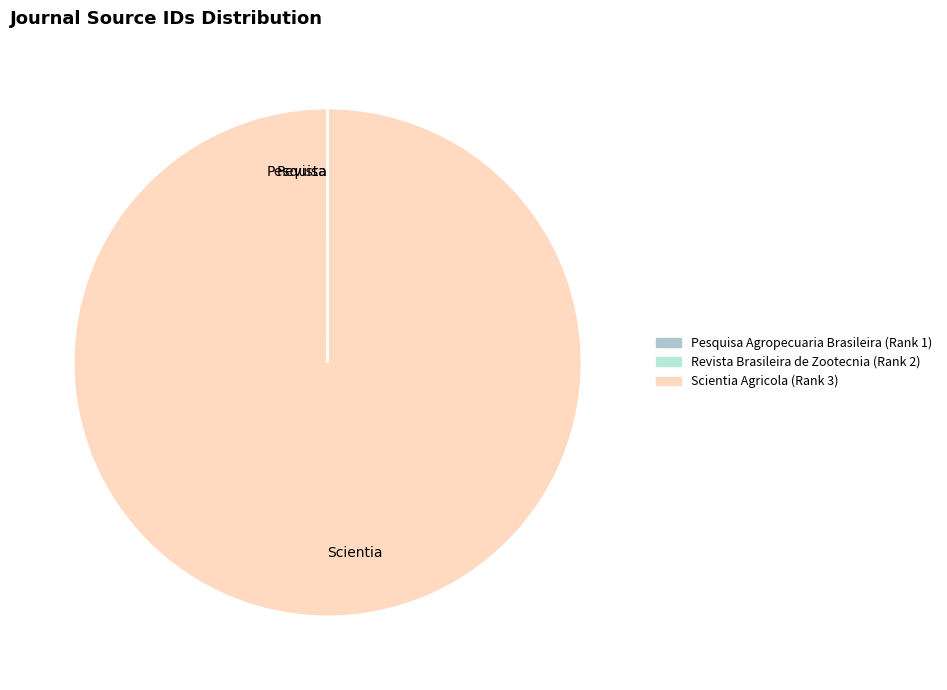

Which category has the smallest portion of the pie?

Revista Brasileira de Zootecnia (Rank 2)